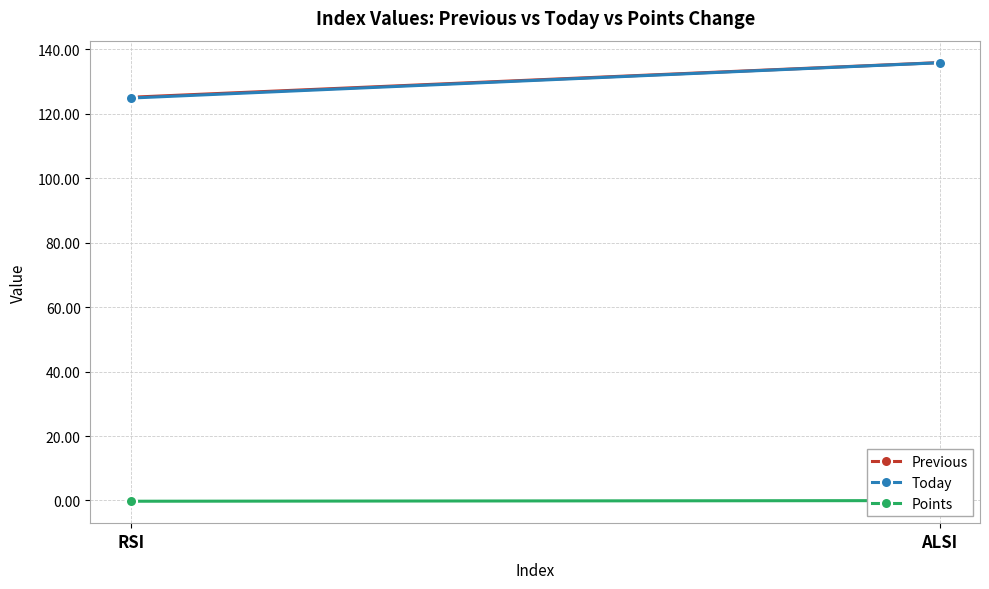

The Points series shows -0.2 at RSI. True or false?

True